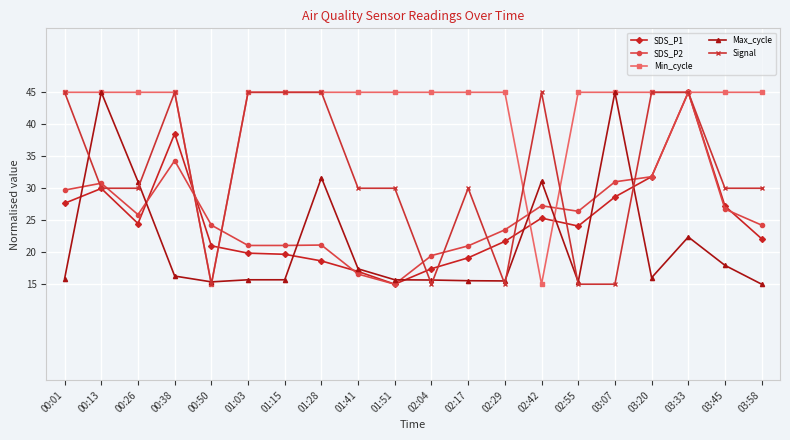

What is the spread (max minus min) of values at 00:26?

20.5